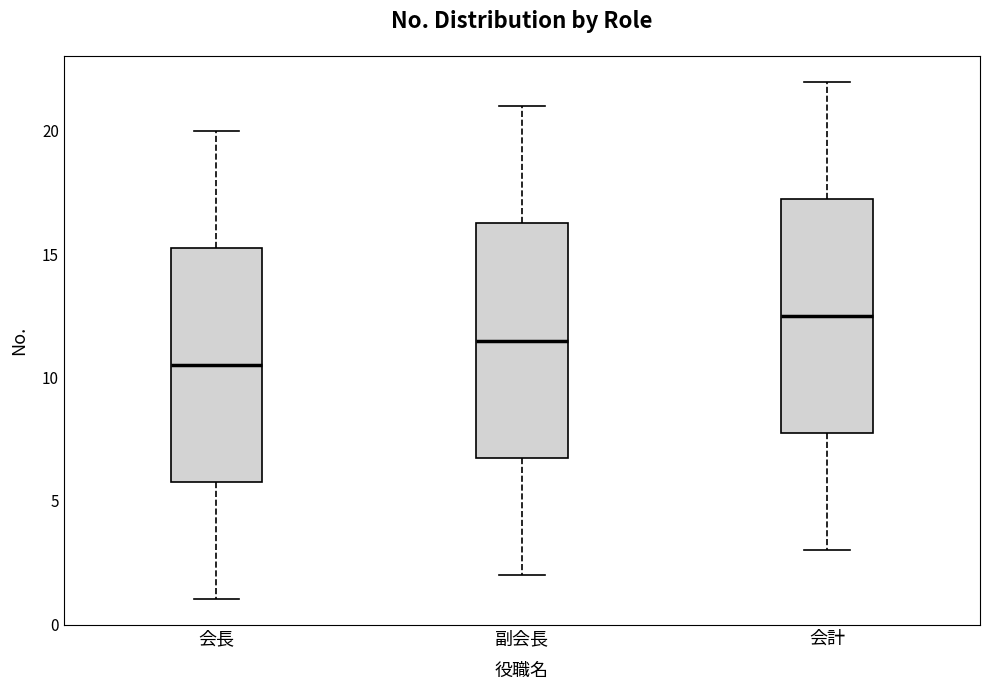

Reading left to right, read every box against the y-axis: the position of its median line, the range the box covers, and the ends of its whiskers. The values are not printed on the chart, so give them approximately, as read against the axis.

会長: median 10.5, box 6.0 to 15.5, whiskers 1.0 to 20.0
副会長: median 11.5, box 7.0 to 16.5, whiskers 2.0 to 21.0
会計: median 12.5, box 8.0 to 17.5, whiskers 3.0 to 22.0